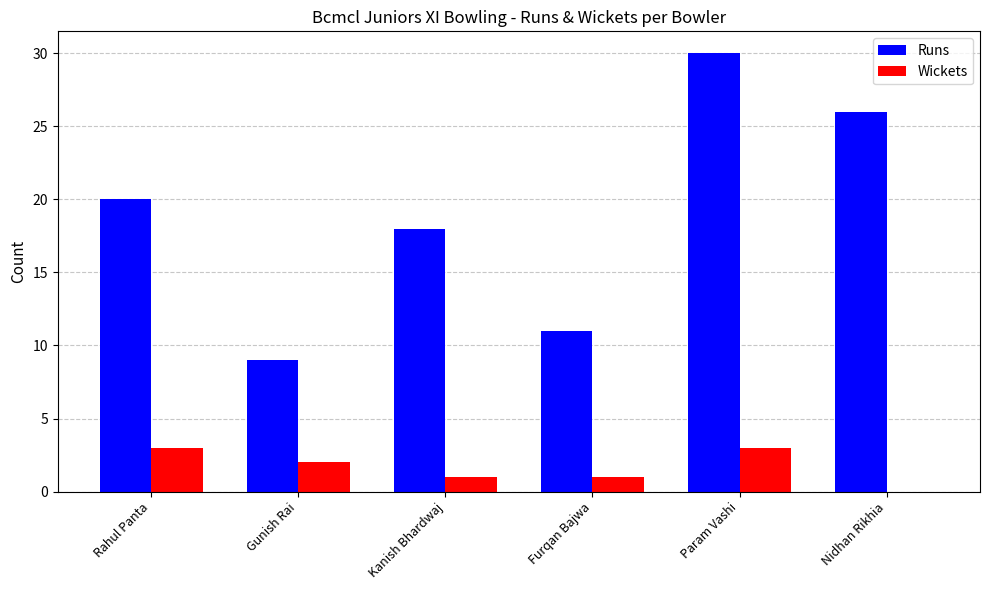

Which series has the largest range (max minus min)?

Runs